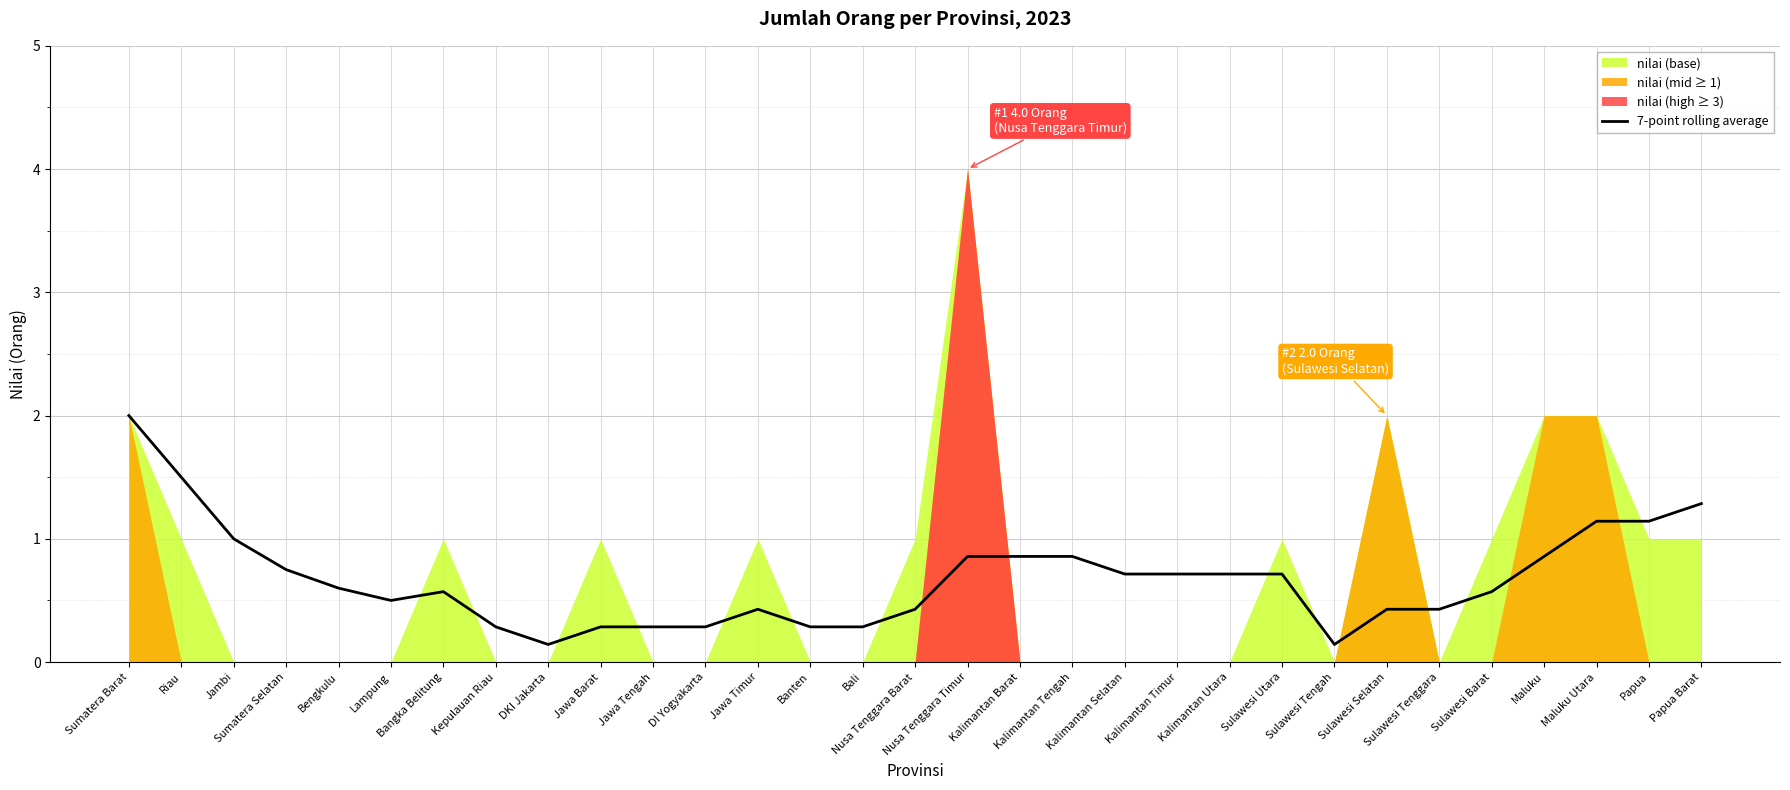

The value at Kalimantan Tengah is 0.9. True or false?

True